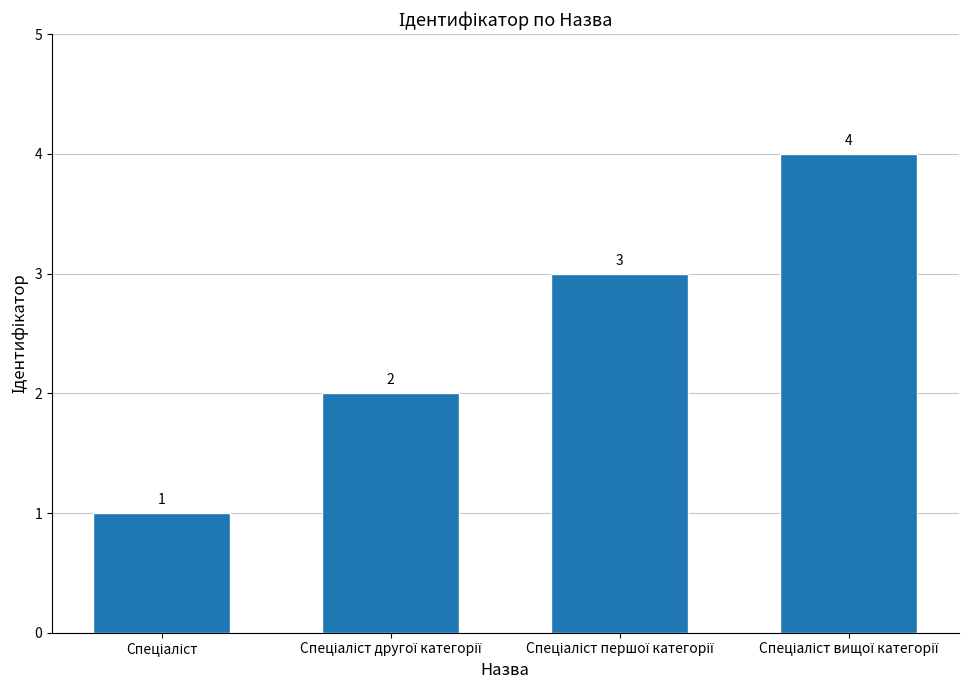

What is the difference between the maximum and minimum values?

3